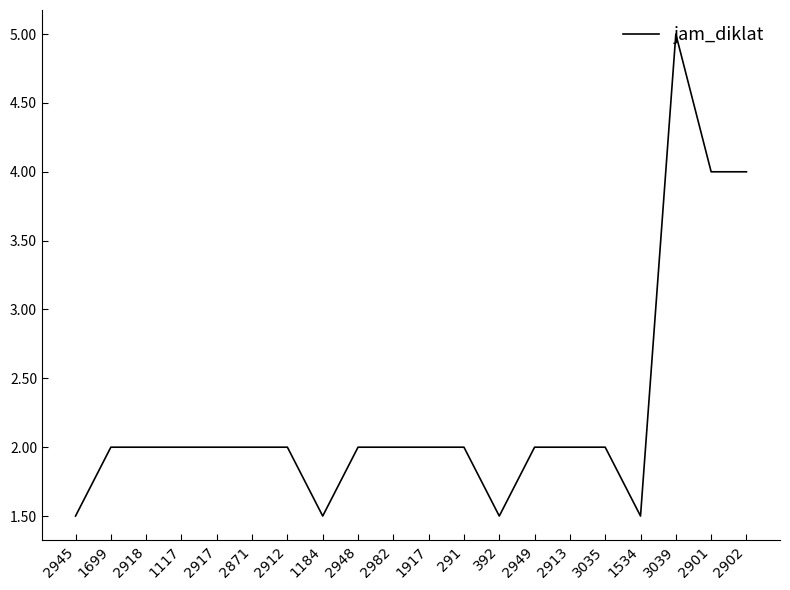

What is the minimum value shown in the chart?

1.5